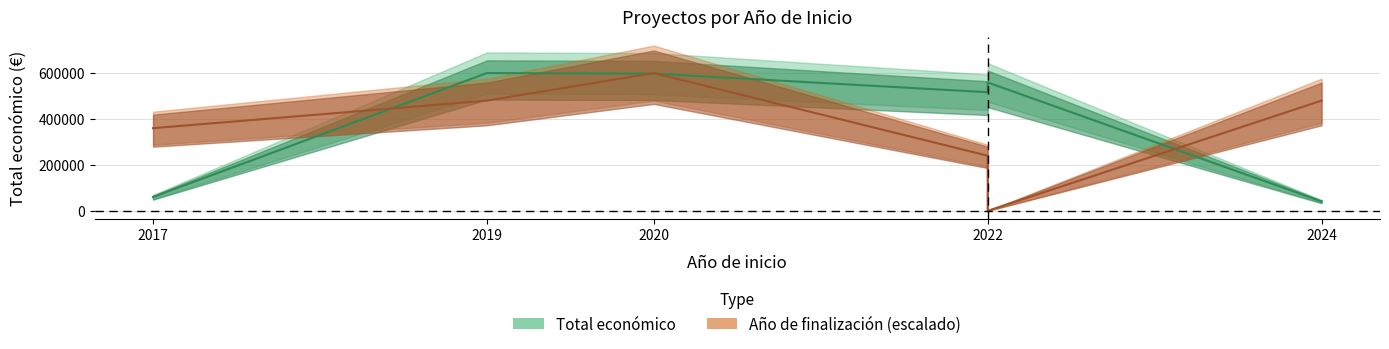

What is the value of the Total económico point at the 1st from the left?

60000.0